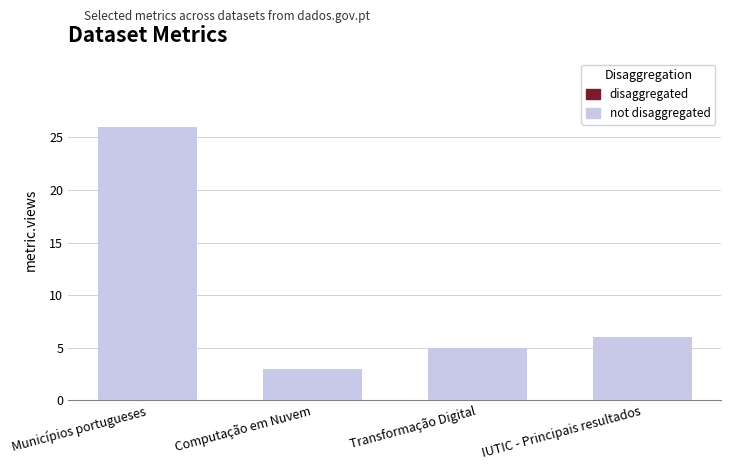

What is the difference between the second highest and second lowest values?

1